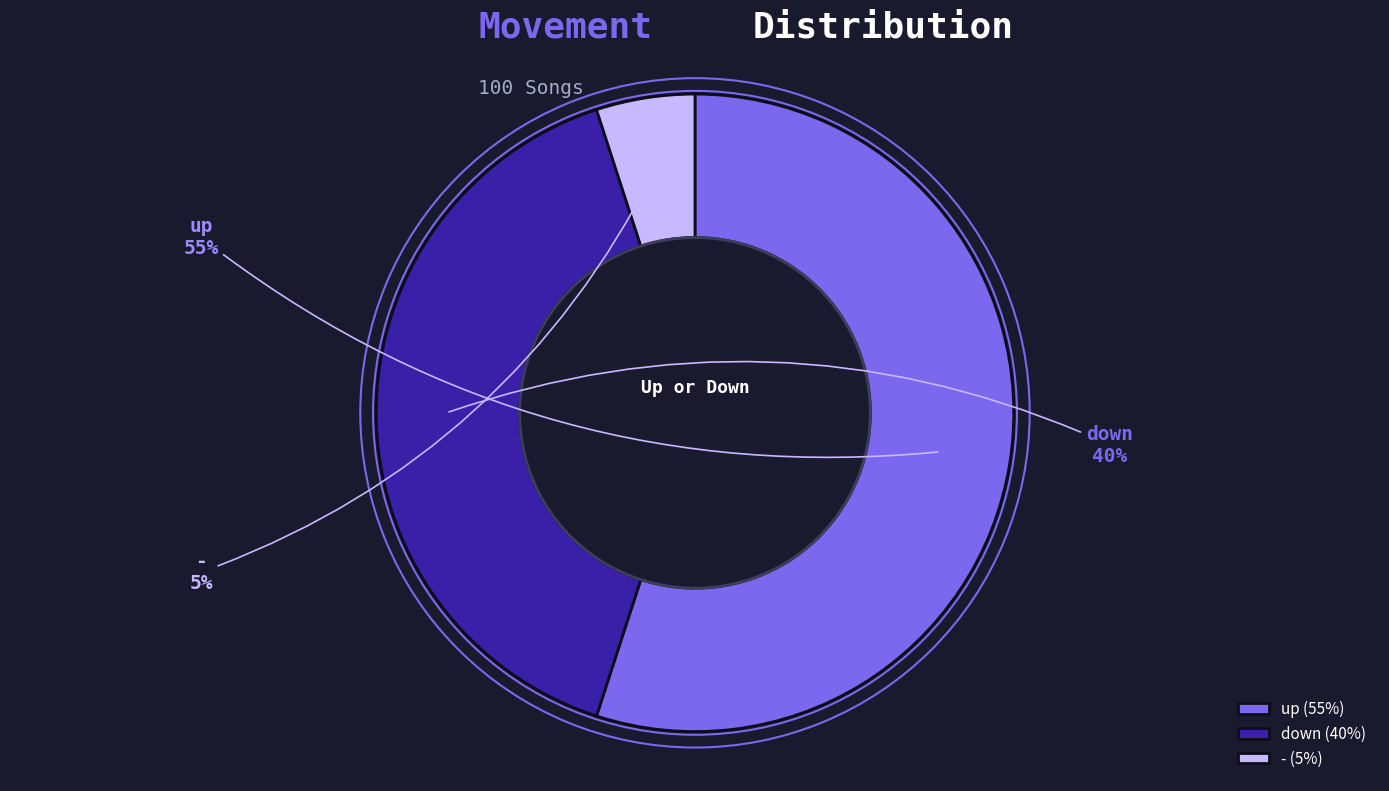

To the nearest percent, what is the average slice percentage?

33%